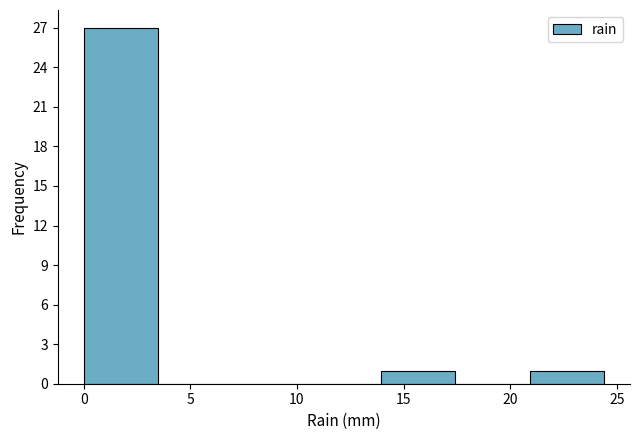

Reading left to right, transcribe this chart: for each bar, give the range it covers on the x-axis and its height. Neither the bar edges nor the heights are printed on the chart, so give them approximately, as read against the axes.

0.0 to 3.5: 27
3.5 to 7.0: 0
7.0 to 10.5: 0
10.5 to 14.0: 0
14.0 to 17.5: 1
17.5 to 21.0: 0
21.0 to 24.5: 1